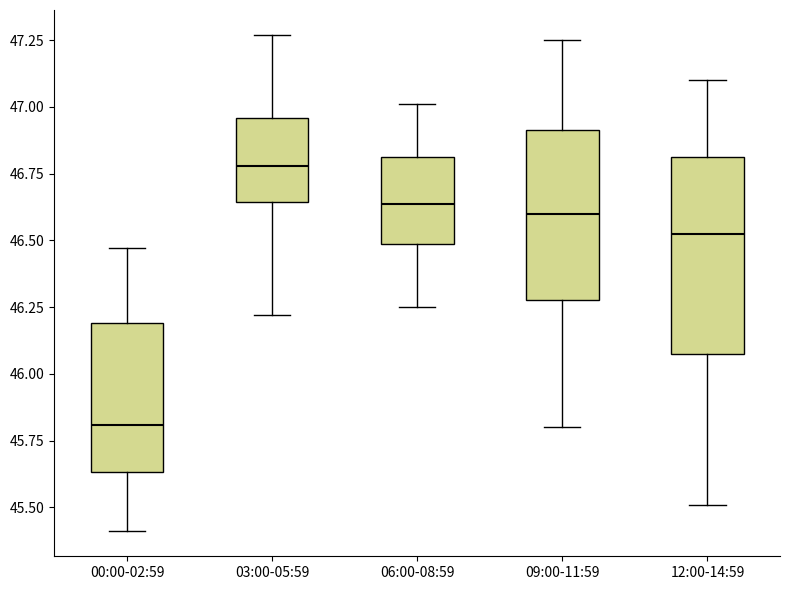

Reading left to right, read every box against the y-axis: the position of its median line, the range the box covers, and the ends of its whiskers. The values are not printed on the chart, so give them approximately, as read against the axis.

00:00-02:59: median 45.80, box 45.65 to 46.20, whiskers 45.40 to 46.45
03:00-05:59: median 46.80, box 46.65 to 46.95, whiskers 46.20 to 47.25
06:00-08:59: median 46.65, box 46.50 to 46.80, whiskers 46.25 to 47.00
09:00-11:59: median 46.60, box 46.30 to 46.90, whiskers 45.80 to 47.25
12:00-14:59: median 46.55, box 46.10 to 46.80, whiskers 45.50 to 47.10